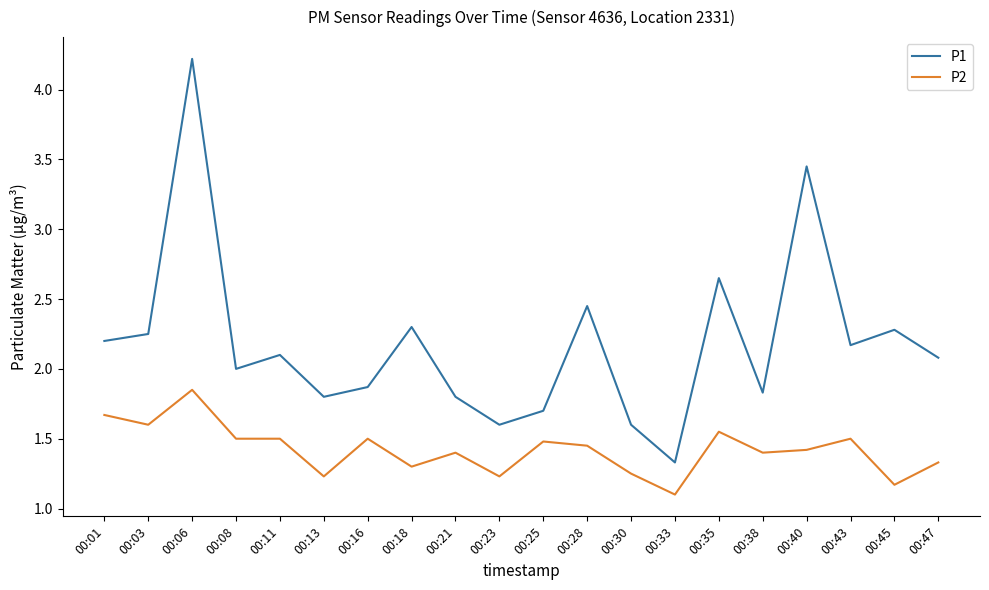

What is the difference between the highest and lowest values at 00:45?

1.1